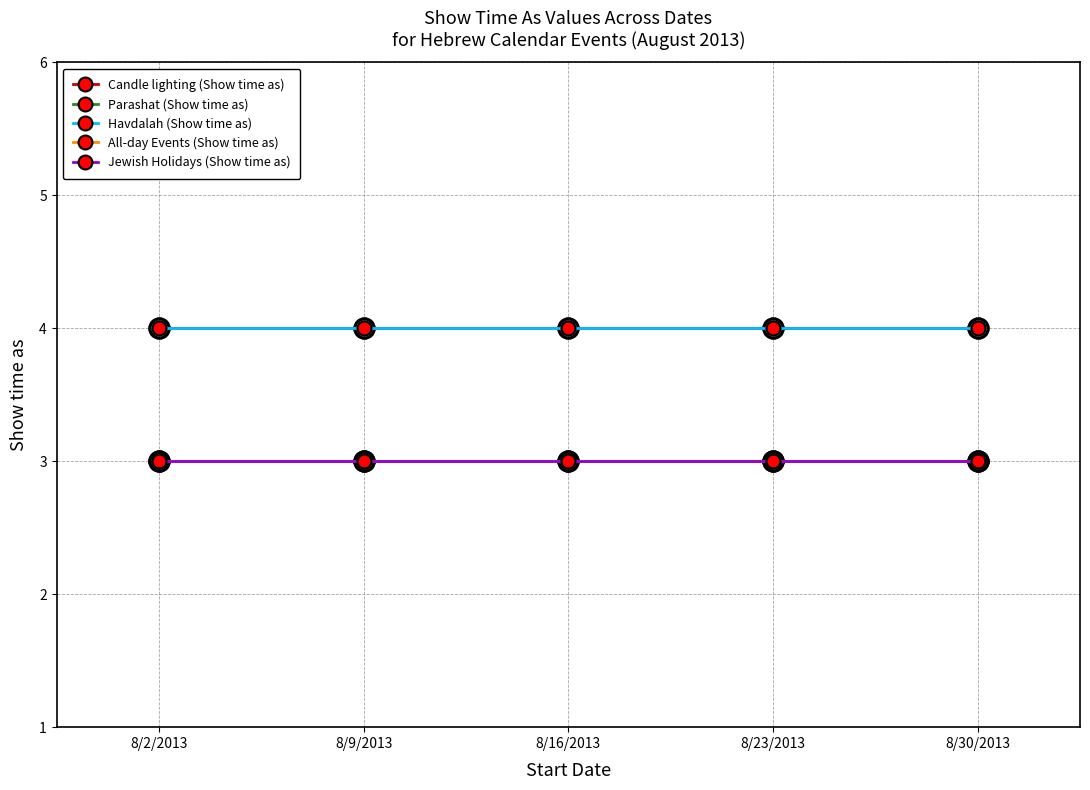

Does the chart have visible grid lines?

Yes